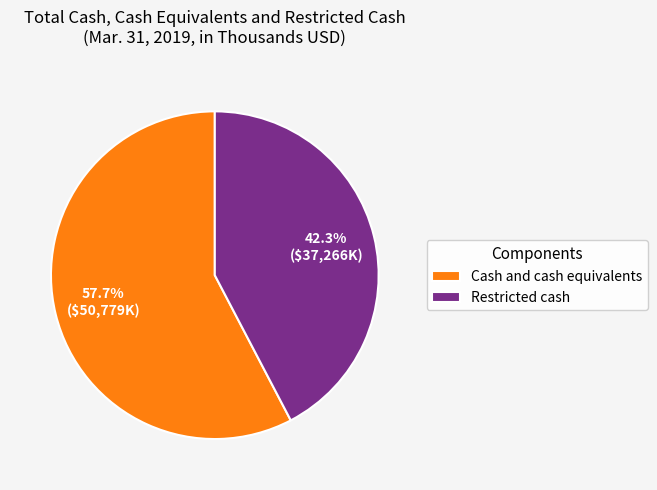

To the nearest percent, what is the combined percentage of Restricted cash and Cash and cash equivalents?

100%